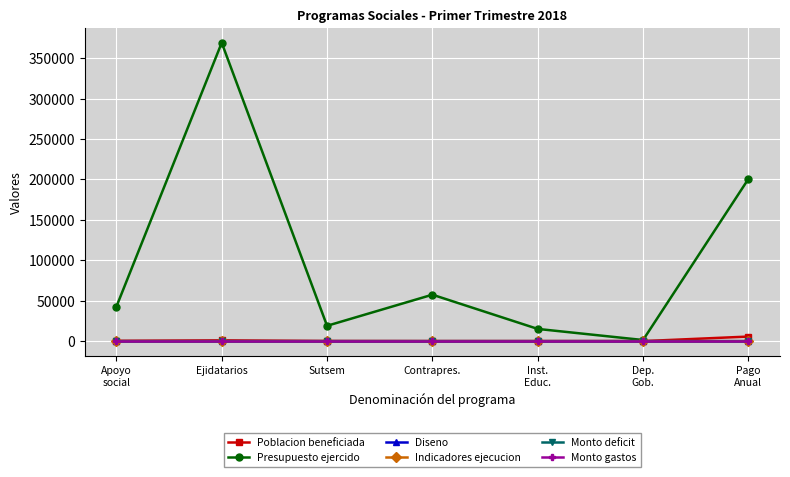

What is the label of the 7th point from the right?

Apoyo
social